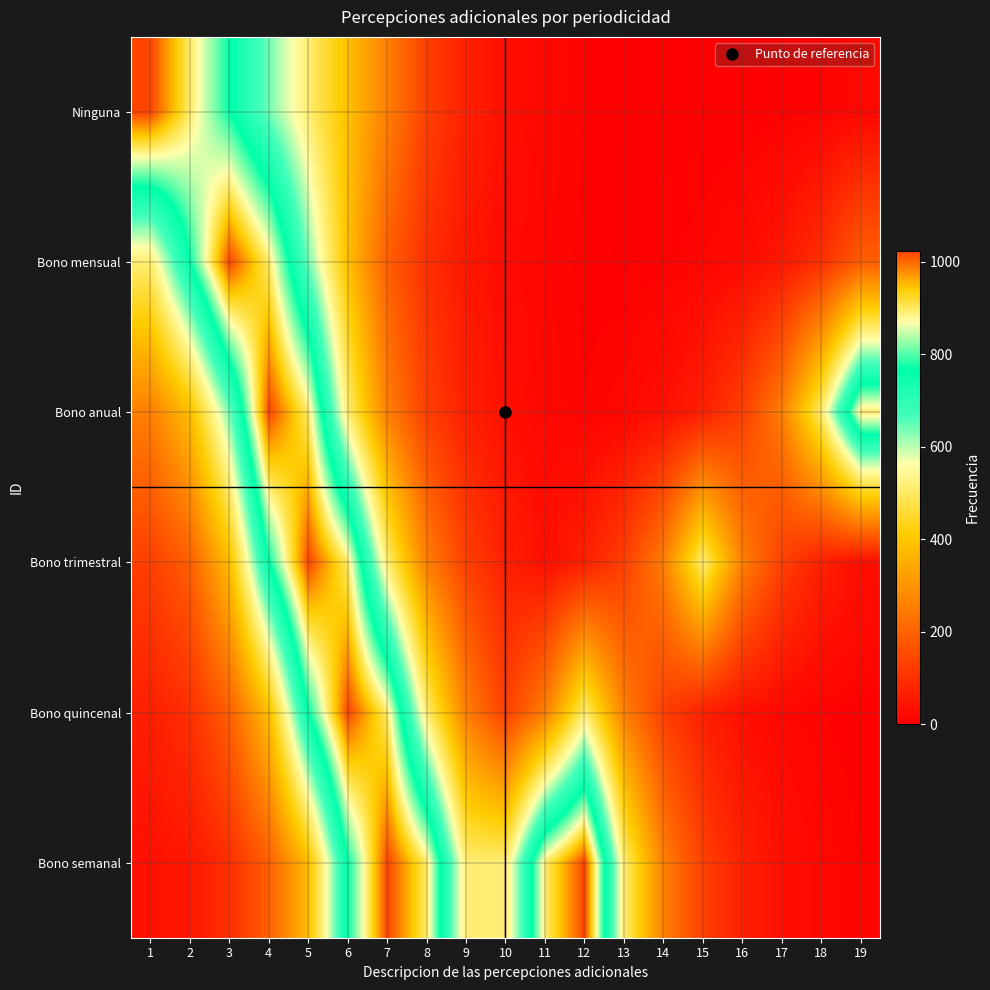

What is the spread (max minus min) of values at 19?

892